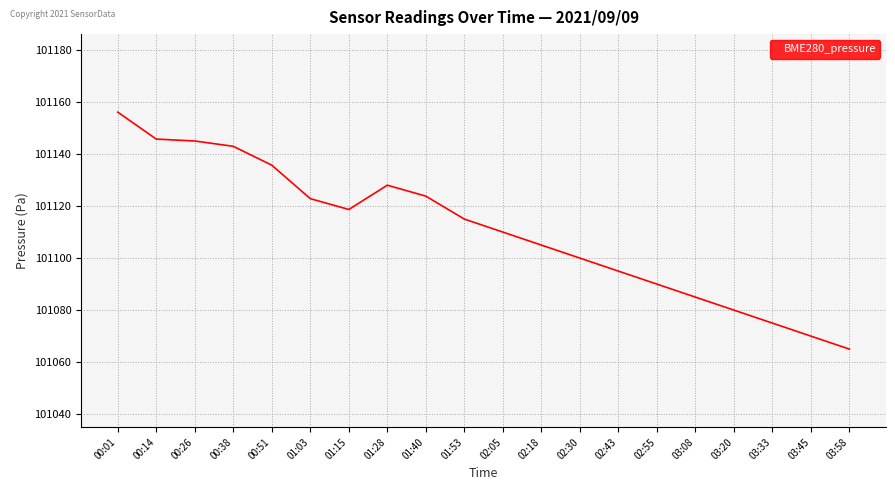

At which category does the chart reach its minimum across all series?

03:58